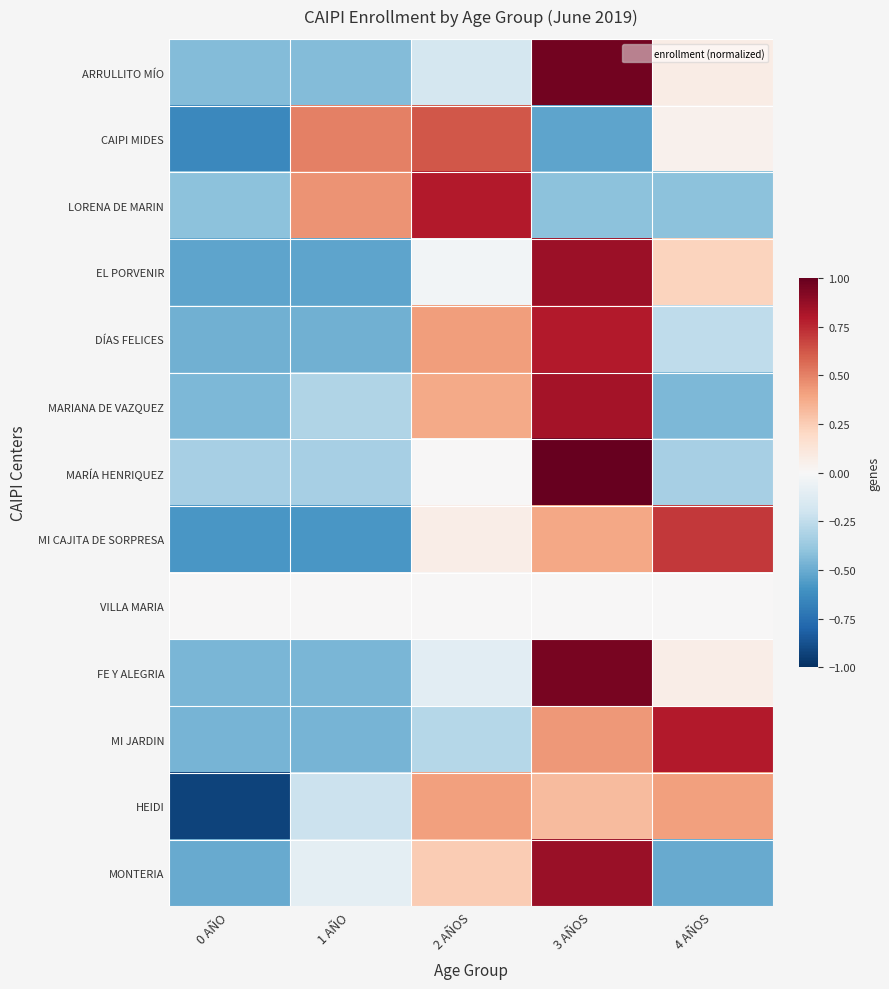

Reading left to right, extract all data points from this chart.

ARRULLITO MÍO: 0 AÑO=-0.4	1 AÑO=-0.4	2 AÑOS=-0.2	3 AÑOS=1.0	4 AÑOS=0.1
CAIPI MIDES: 0 AÑO=-0.6	1 AÑO=0.5	2 AÑOS=0.6	3 AÑOS=-0.5	4 AÑOS=0.0
LORENA DE MARIN: 0 AÑO=-0.4	1 AÑO=0.4	2 AÑOS=0.8	3 AÑOS=-0.4	4 AÑOS=-0.4
EL PORVENIR: 0 AÑO=-0.5	1 AÑO=-0.5	2 AÑOS=-0.0	3 AÑOS=0.9	4 AÑOS=0.2
DÍAS FELICES: 0 AÑO=-0.5	1 AÑO=-0.5	2 AÑOS=0.4	3 AÑOS=0.8	4 AÑOS=-0.3
MARIANA DE VAZQUEZ: 0 AÑO=-0.5	1 AÑO=-0.3	2 AÑOS=0.4	3 AÑOS=0.8	4 AÑOS=-0.5
MARÍA HENRIQUEZ: 0 AÑO=-0.3	1 AÑO=-0.3	2 AÑOS=0.0	3 AÑOS=1.0	4 AÑOS=-0.3
MI CAJITA DE SORPRESA: 0 AÑO=-0.6	1 AÑO=-0.6	2 AÑOS=0.1	3 AÑOS=0.4	4 AÑOS=0.7
VILLA MARIA: 0 AÑO=0.0	1 AÑO=0.0	2 AÑOS=0.0	3 AÑOS=0.0	4 AÑOS=0.0
FE Y ALEGRIA: 0 AÑO=-0.5	1 AÑO=-0.5	2 AÑOS=-0.1	3 AÑOS=0.9	4 AÑOS=0.1
MI JARDIN: 0 AÑO=-0.5	1 AÑO=-0.5	2 AÑOS=-0.3	3 AÑOS=0.4	4 AÑOS=0.8
HEIDI: 0 AÑO=-0.9	1 AÑO=-0.2	2 AÑOS=0.4	3 AÑOS=0.3	4 AÑOS=0.4
MONTERIA: 0 AÑO=-0.5	1 AÑO=-0.1	2 AÑOS=0.3	3 AÑOS=0.9	4 AÑOS=-0.5